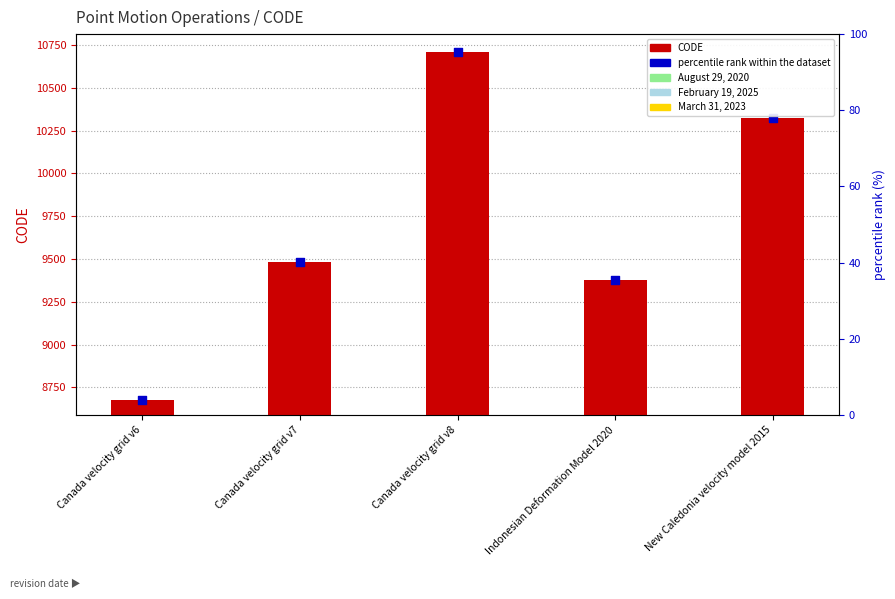

What is the total value across all series at Indonesian Deformation Model 2020?

18750